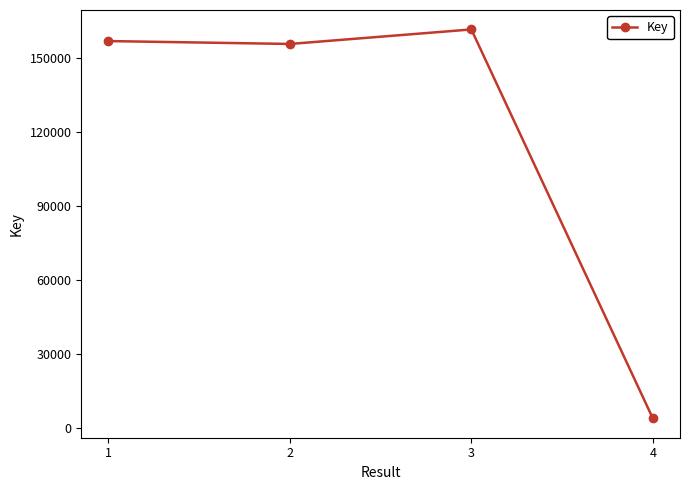

Reading left to right, list all the values displayed in this chart.

156667	155498	161369	4077